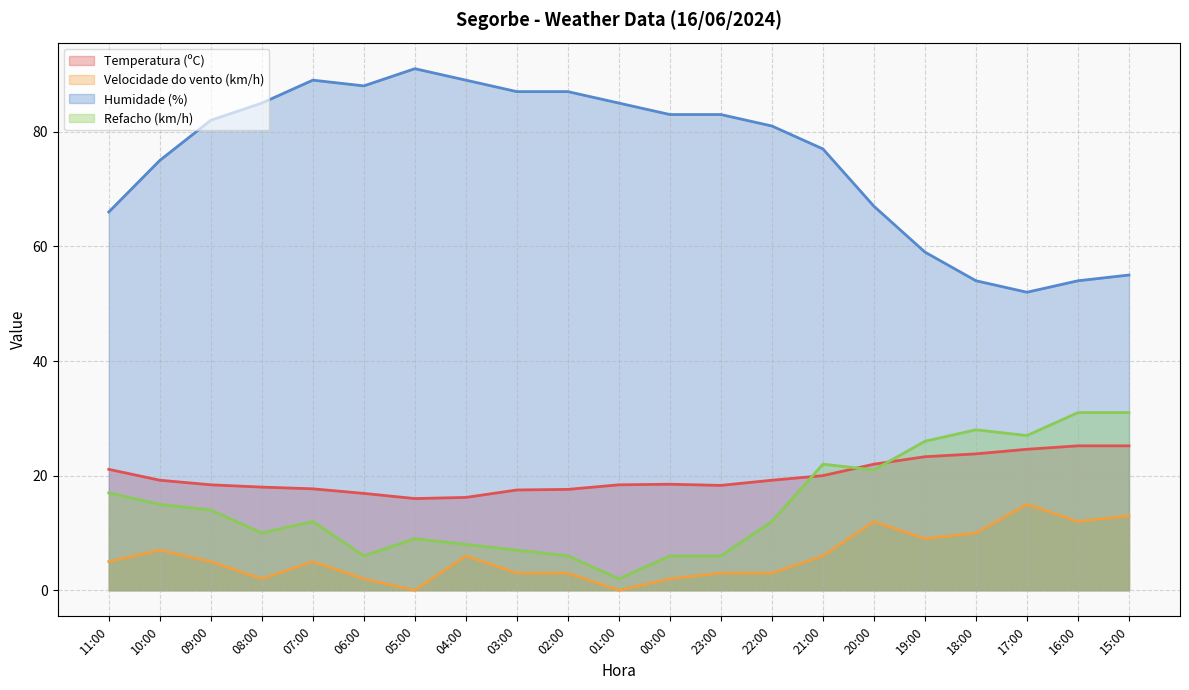

Between 05:00 and 20:00, which series saw the biggest shift?

Humidade (%)